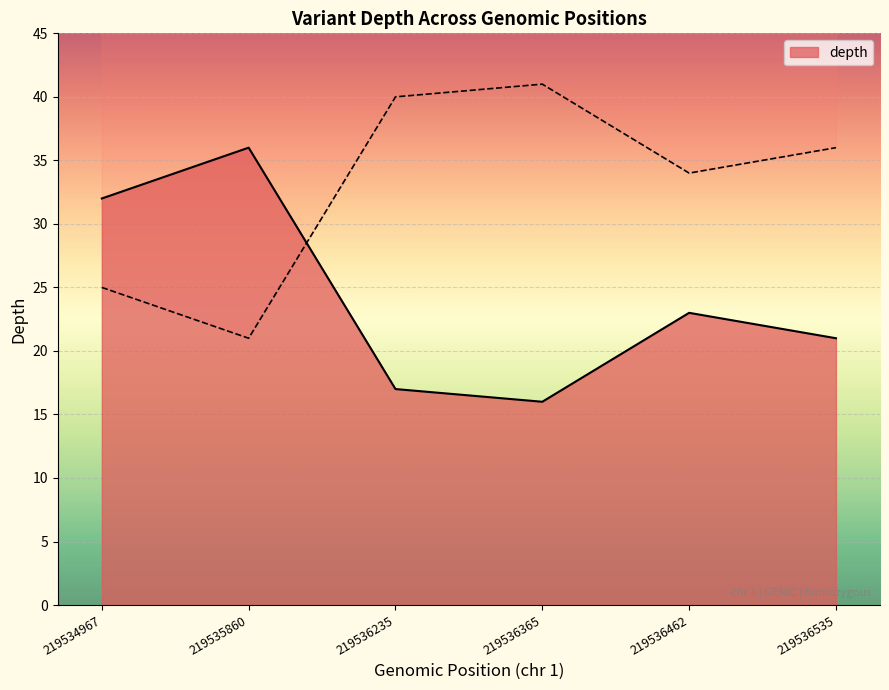

Is it true that the value at 219534967 is 32?

True